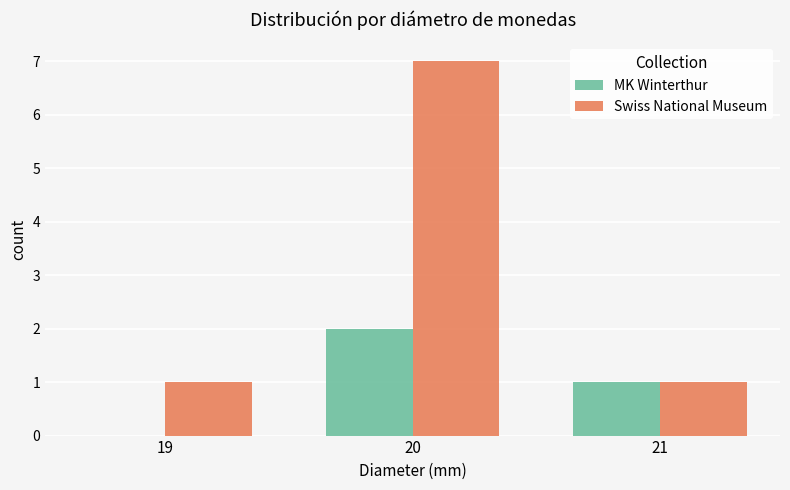

Reading left to right, extract all data points from this chart.

MK Winterthur: 0	2	1
Swiss National Museum: 1	7	1